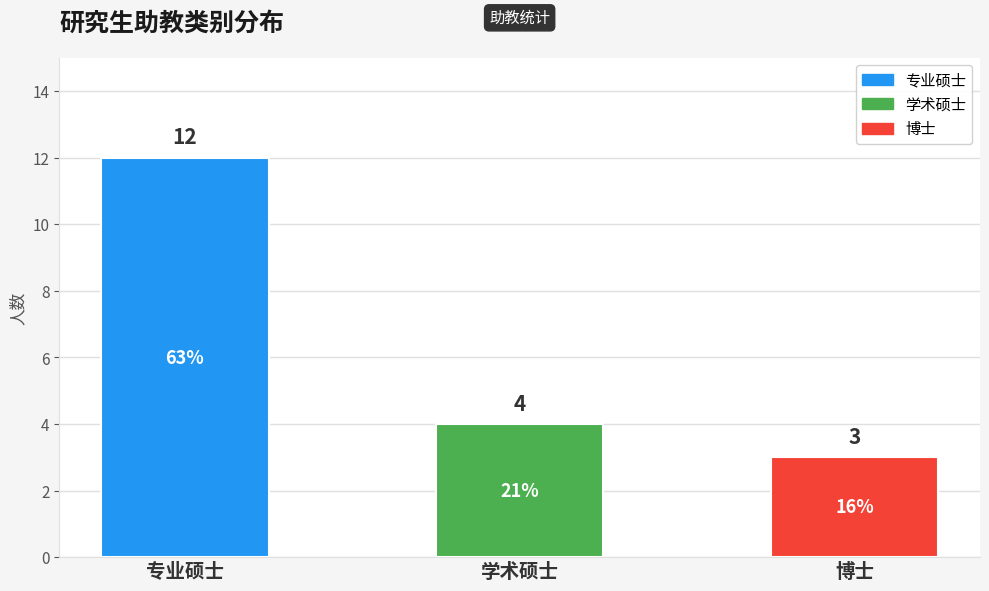

Between 专业硕士 and 博士, which is larger?

专业硕士